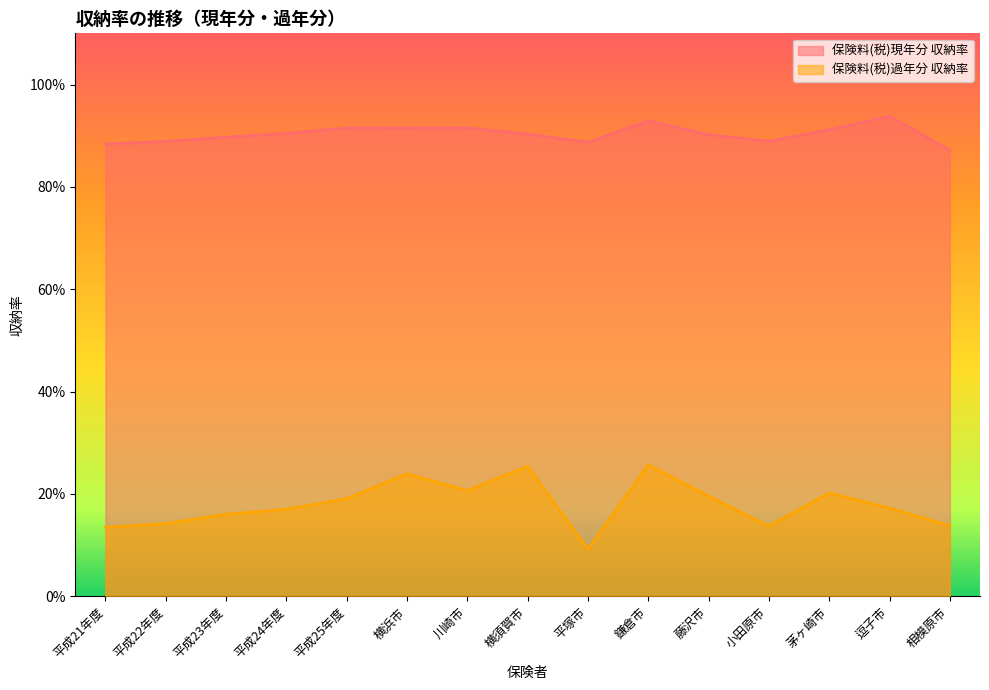

What are all the series names shown in the legend?

保険料(税)現年分 収納率, 保険料(税)過年分 収納率